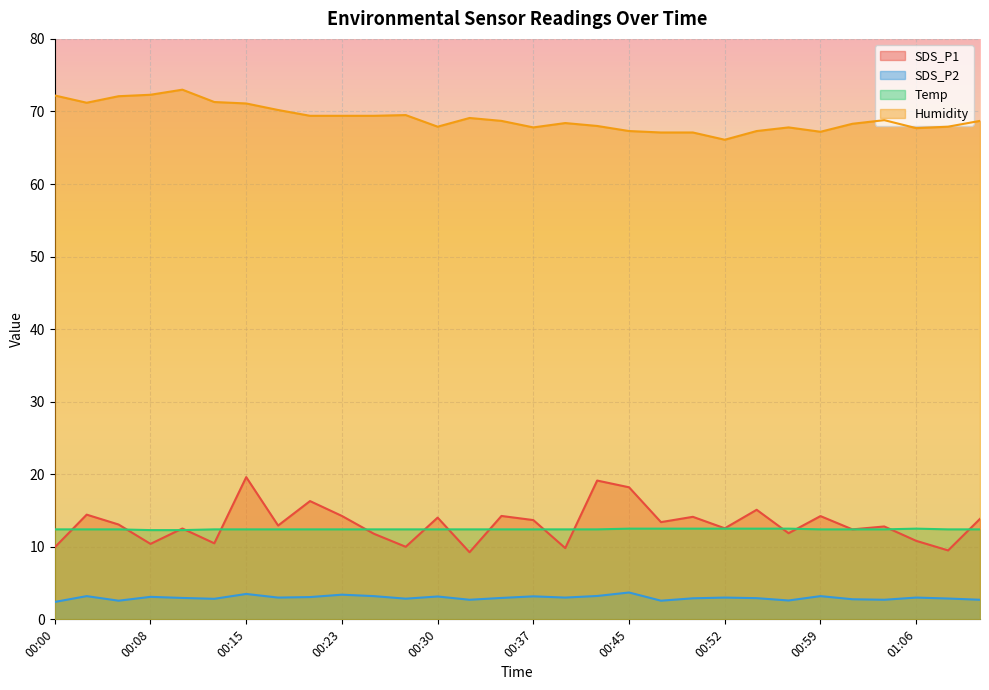

What is the label of the 9th point from the left?

00:20